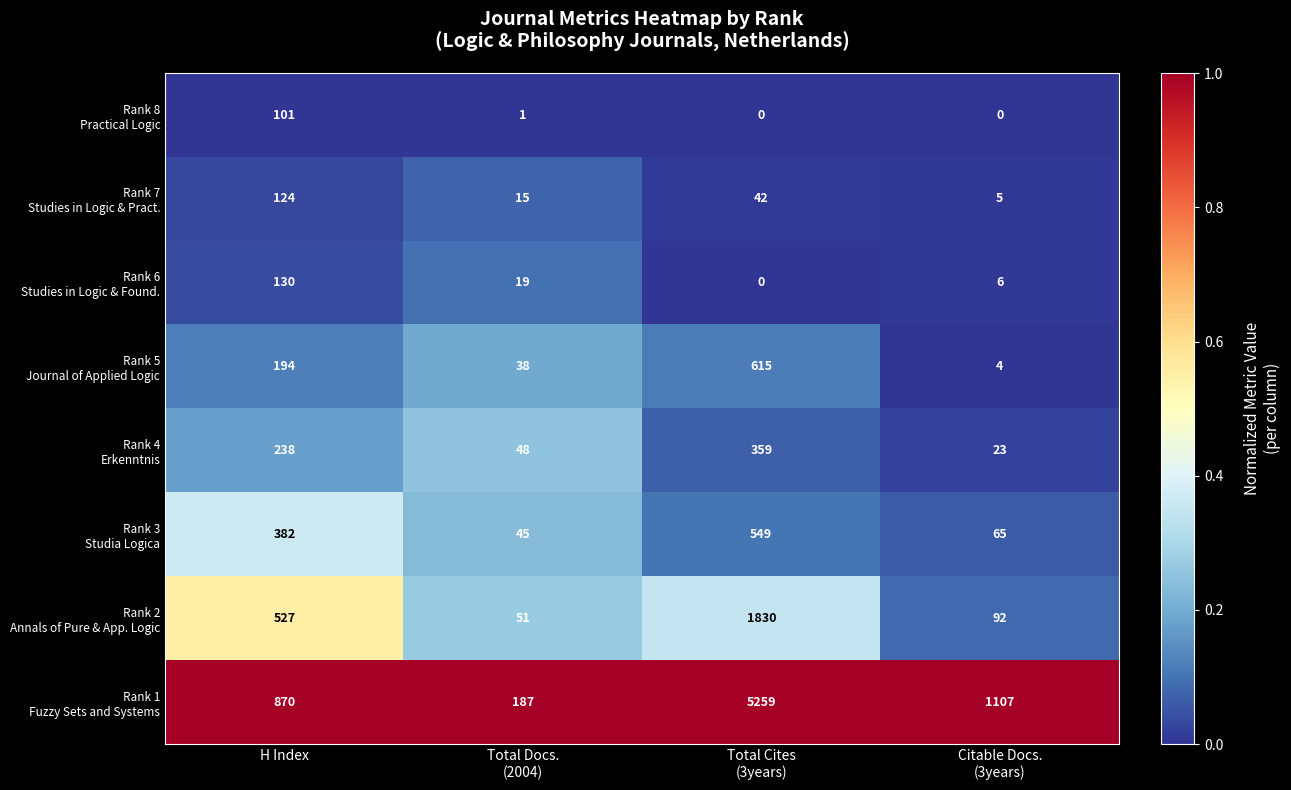

What is the total value across all series at H Index?

2566